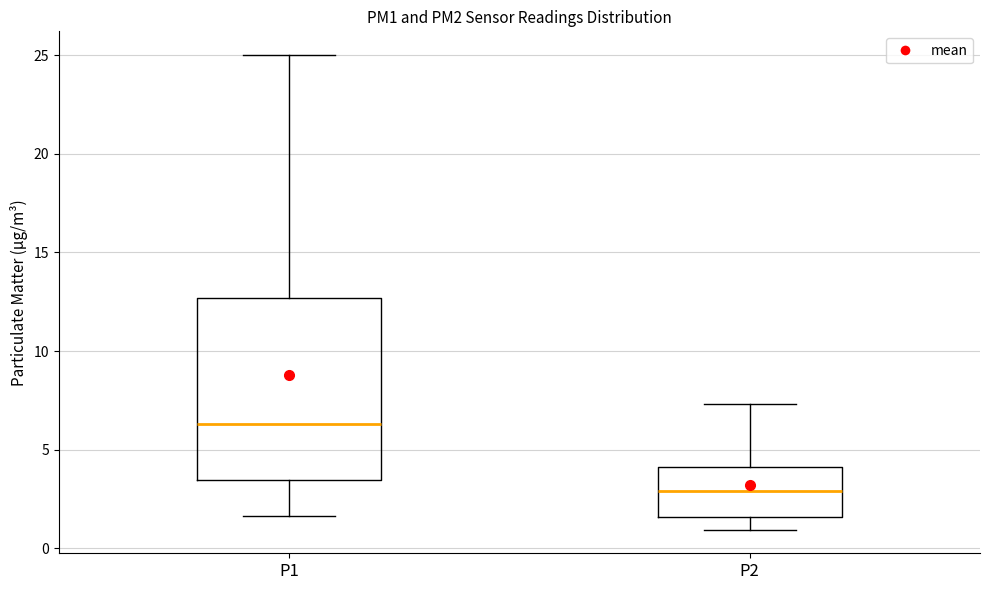

Where does the lower whisker of the box for P1 end on the y-axis? The values are not printed on the chart, so give them approximately, as read against the axis.

1.5